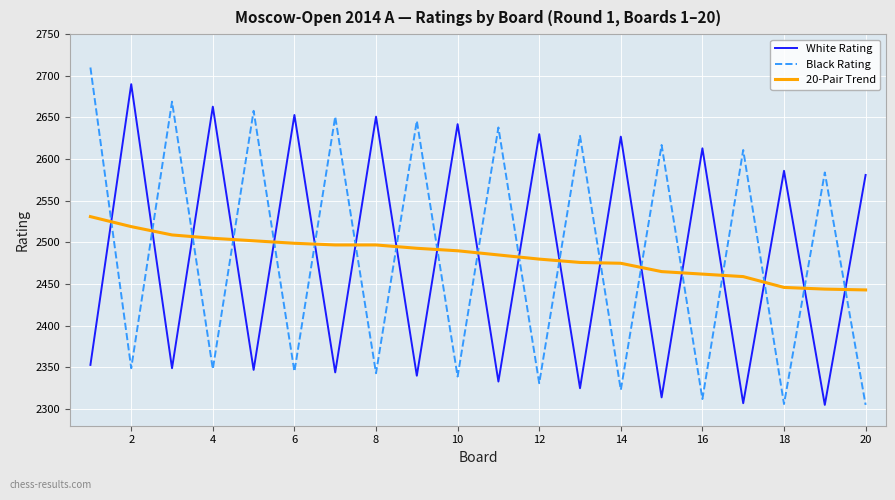

What is the lowest value of the 20-Pair Trend series?

2443